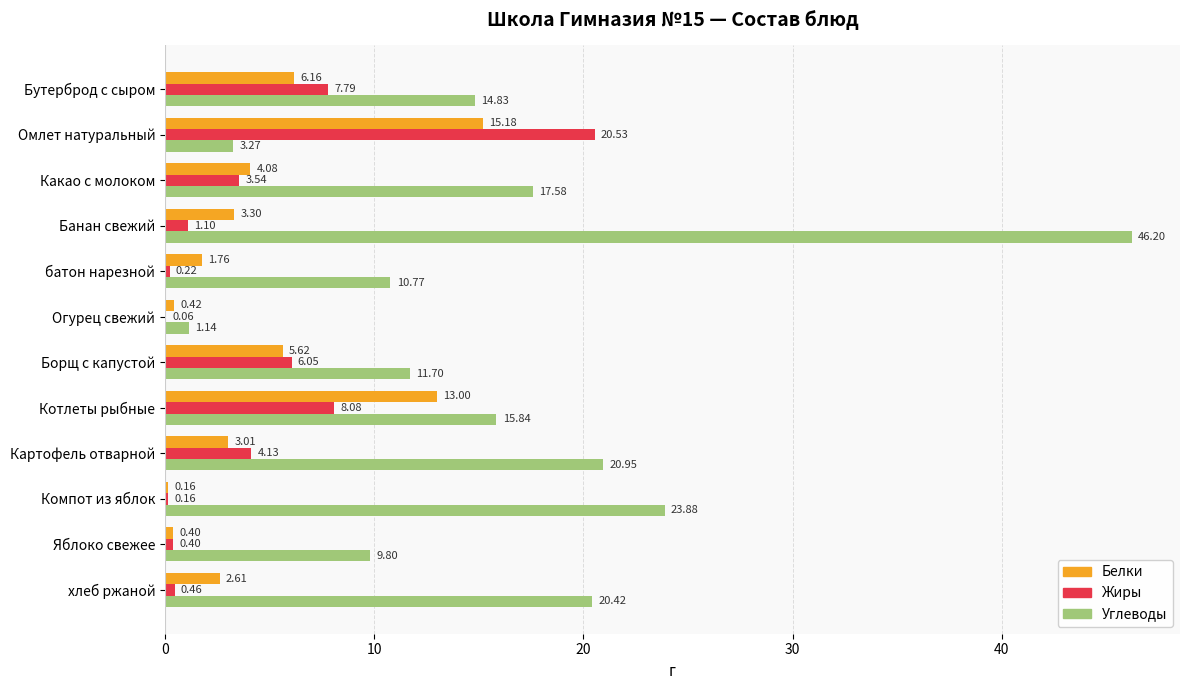

What is the sum of all Жиры values?

52.5